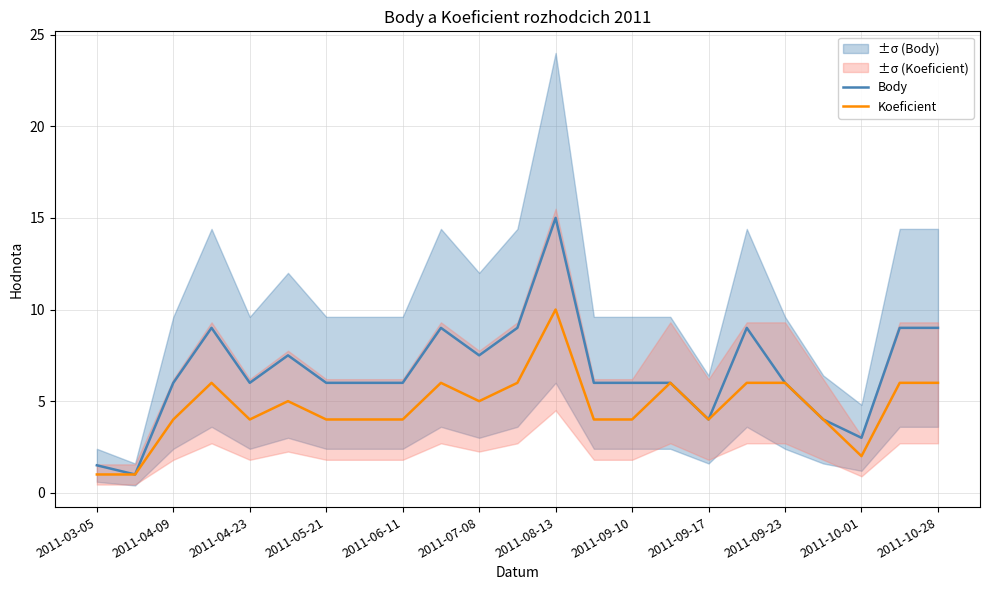

The Body series shows 2.7 at 2011-03-05. True or false?

False